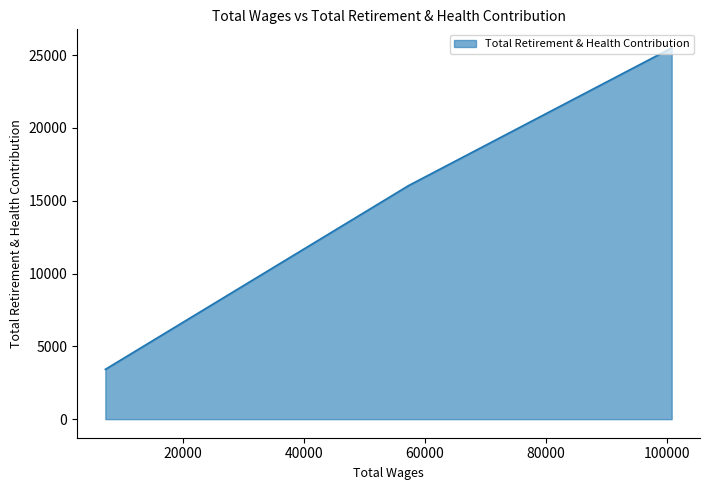

The chart shows a value of 16043 at 57358.0. True or false?

True